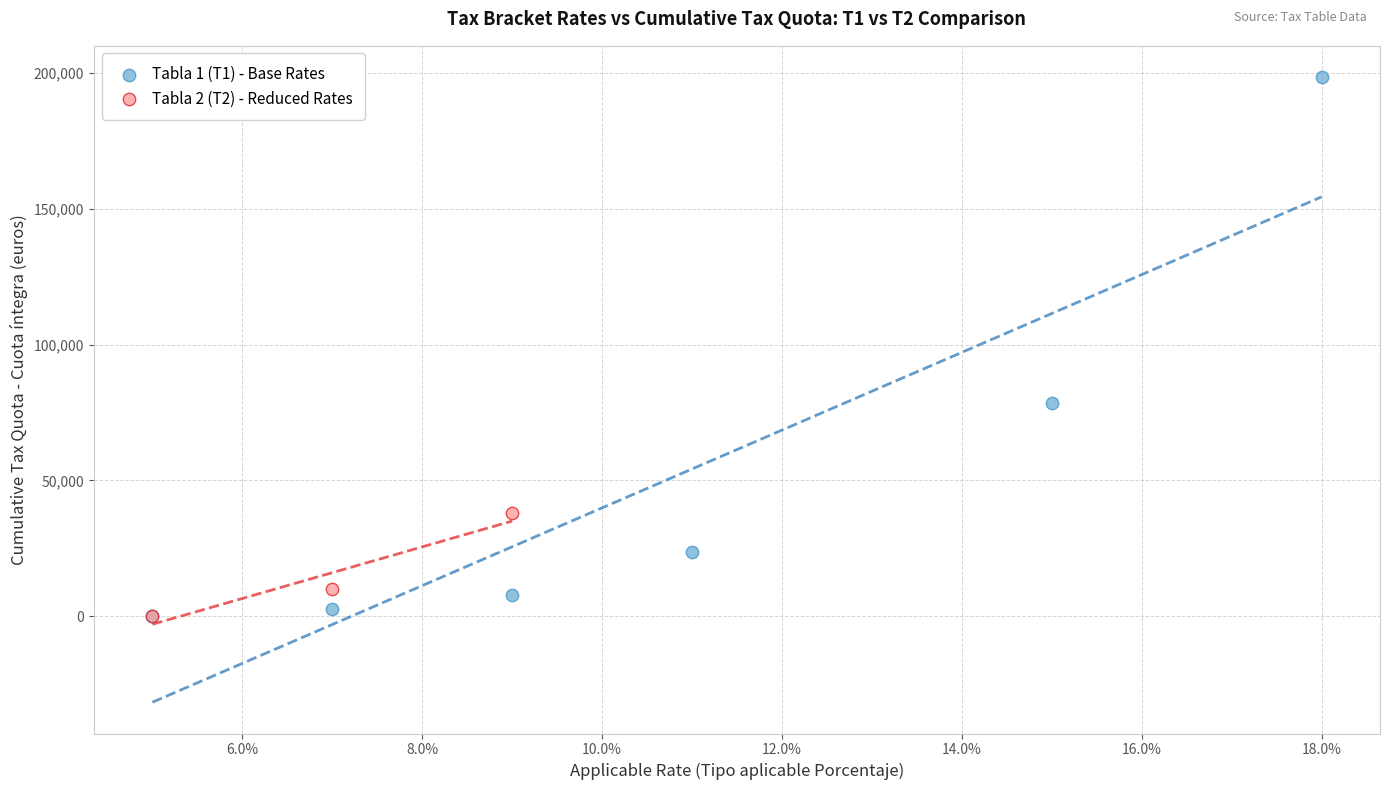

Which series has the largest Y range (max minus min)?

Tabla 1 (T1) - Base Rates